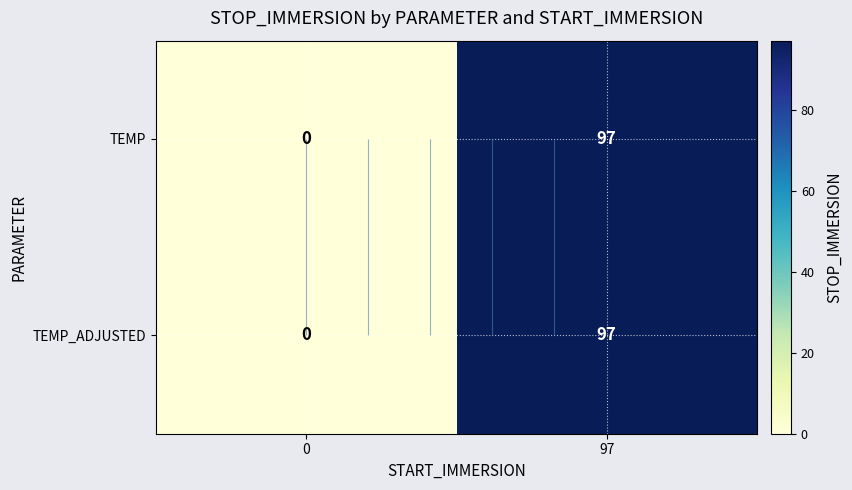

Is it true that TEMP equals 145 at 97?

False